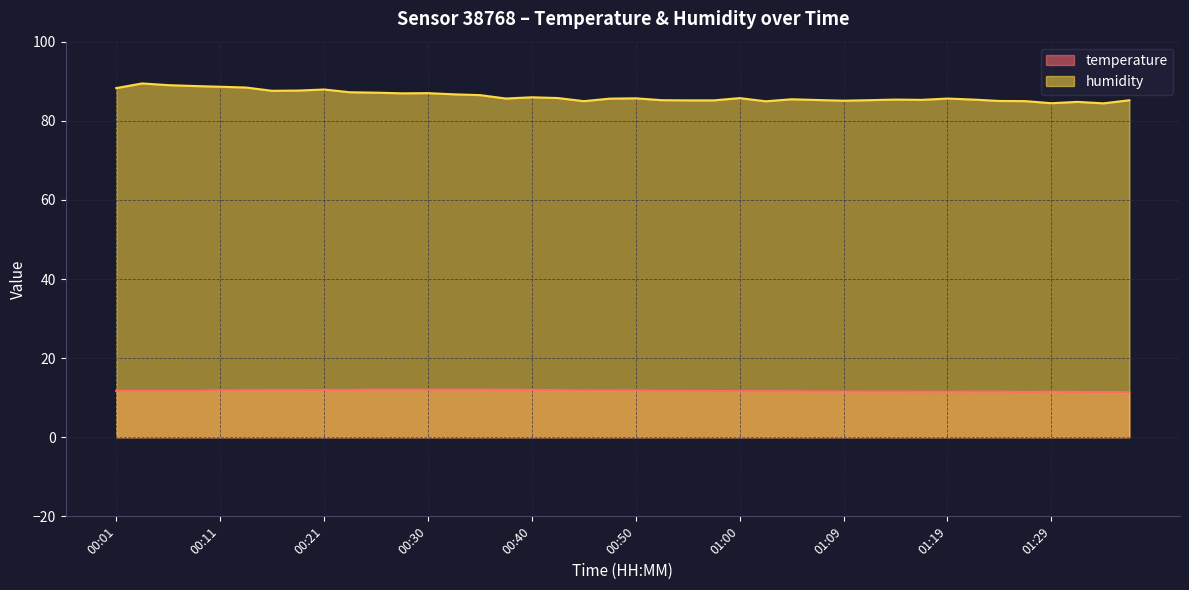

True or false: temperature has more than 0 interior local peaks.

True